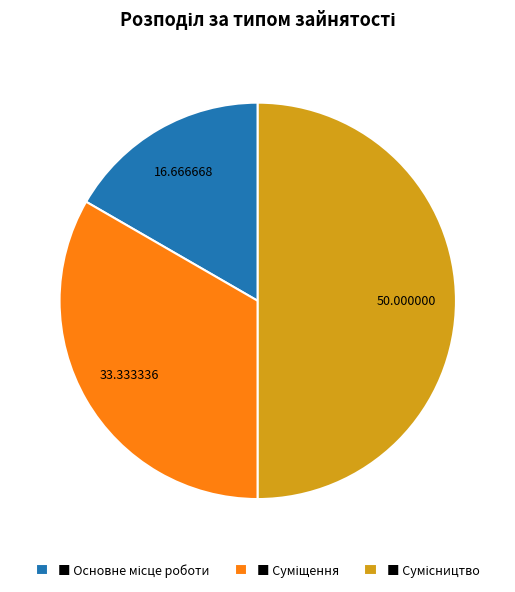

How many slices are in this pie chart?

3